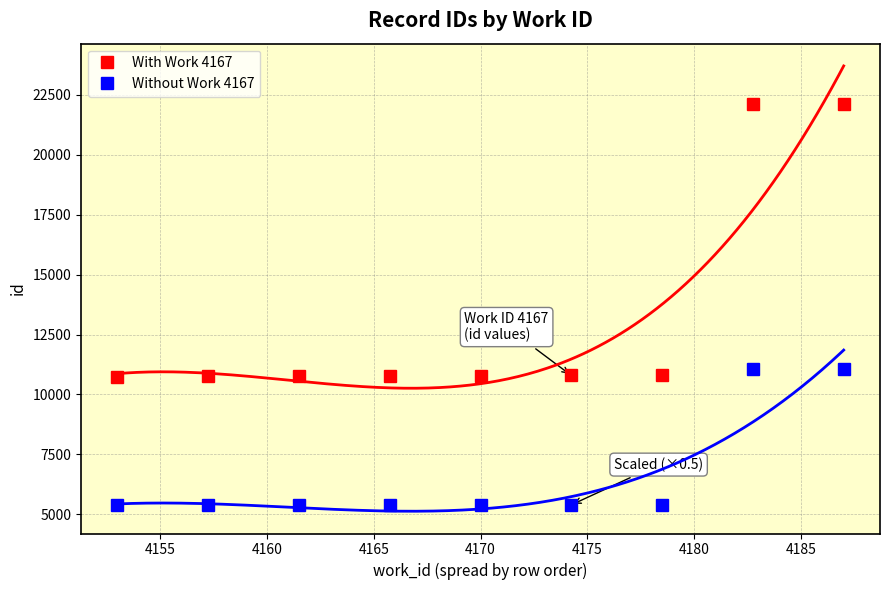

True or false: Without Work 4167 and With Work 4167 cross at least once.

False